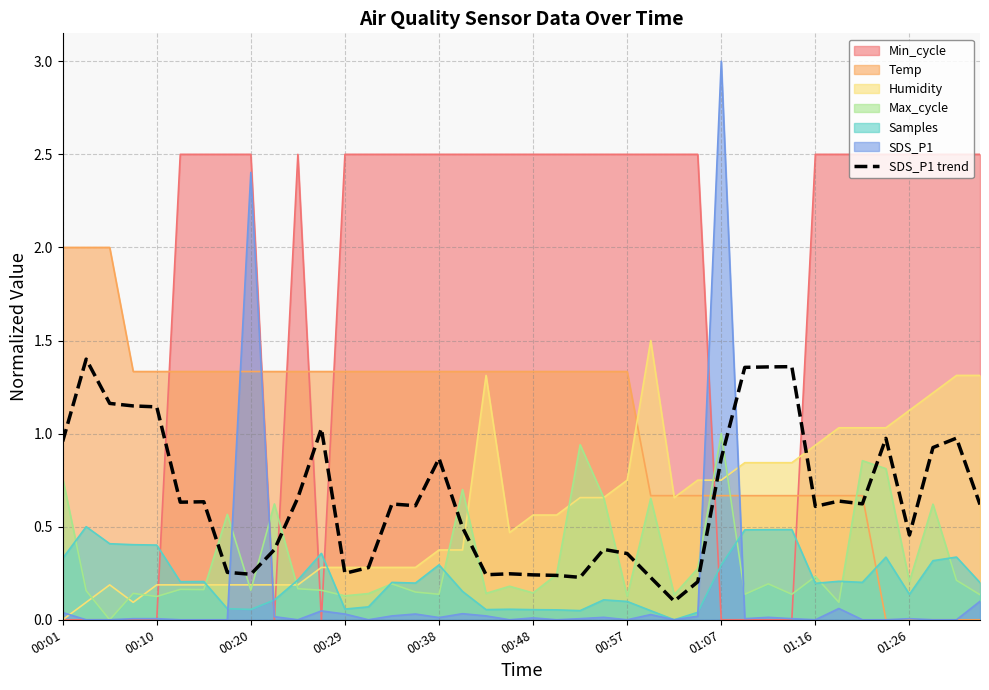

What is the highest value of the Humidity series?

1.5